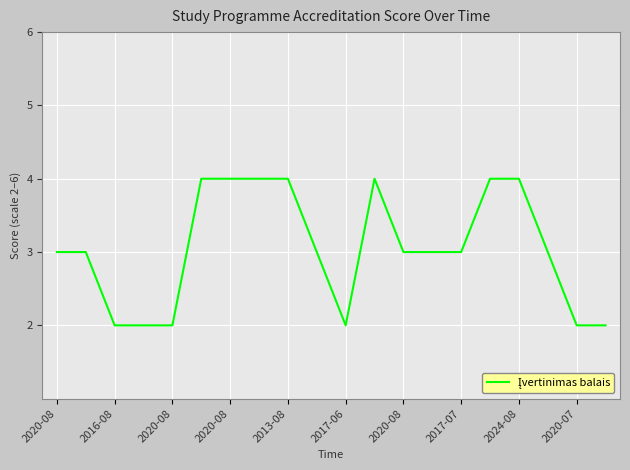

What is the maximum value shown in the chart?

4